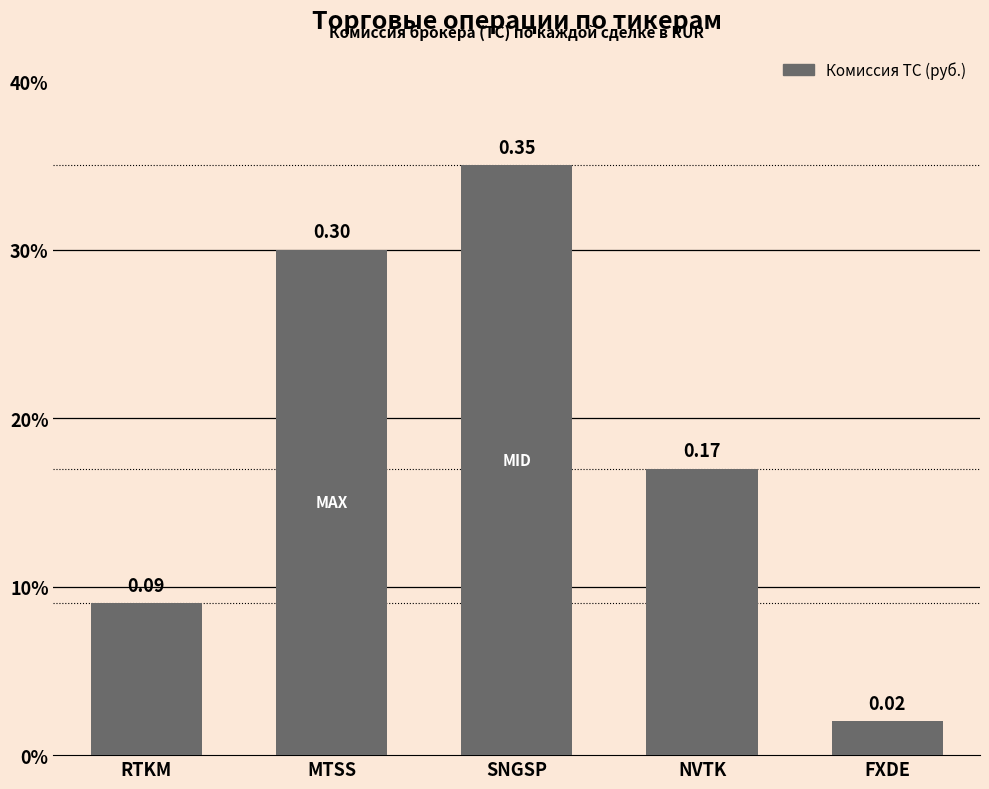

Is it true that the value at MTSS is 0.4?

False